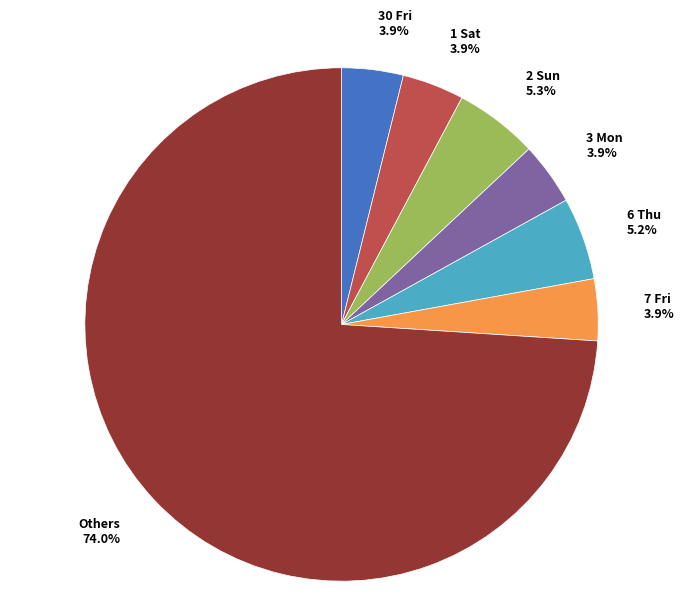

What is the majority slice?

Others 74.0%